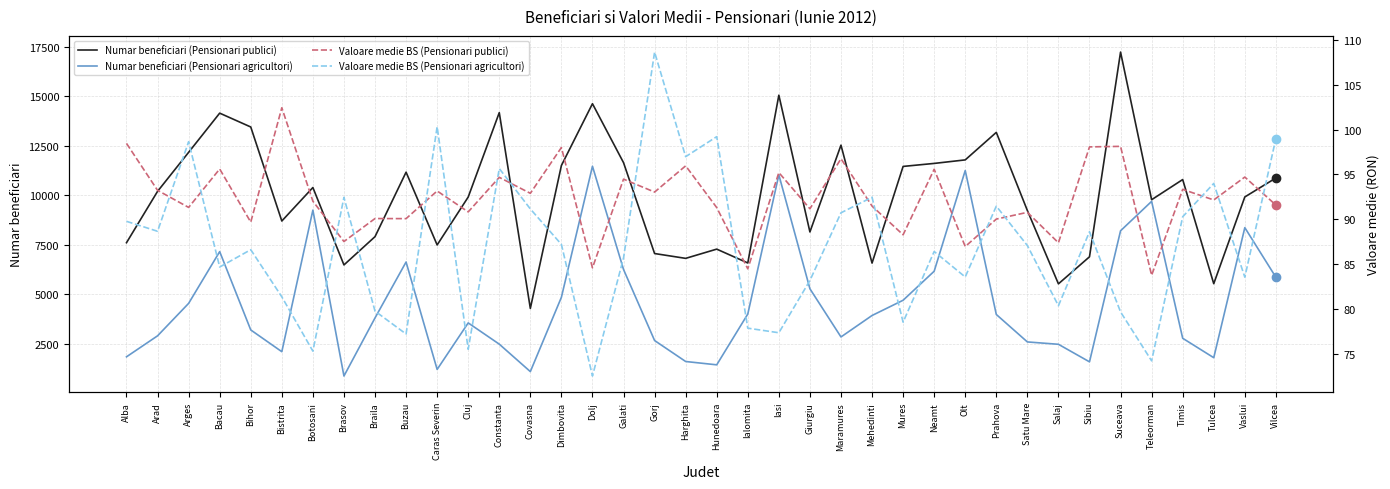

How many lines are shown in the chart?

4